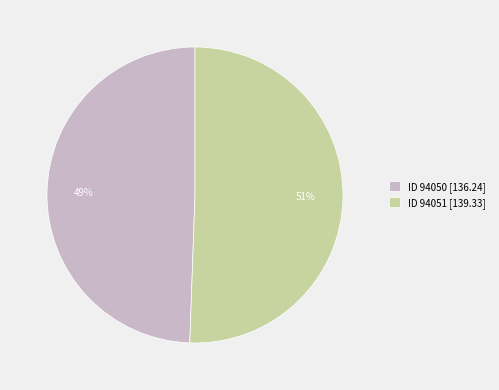

To the nearest percent, what is the combined percentage of ID 94051 [139.33] and ID 94050 [136.24]?

100%